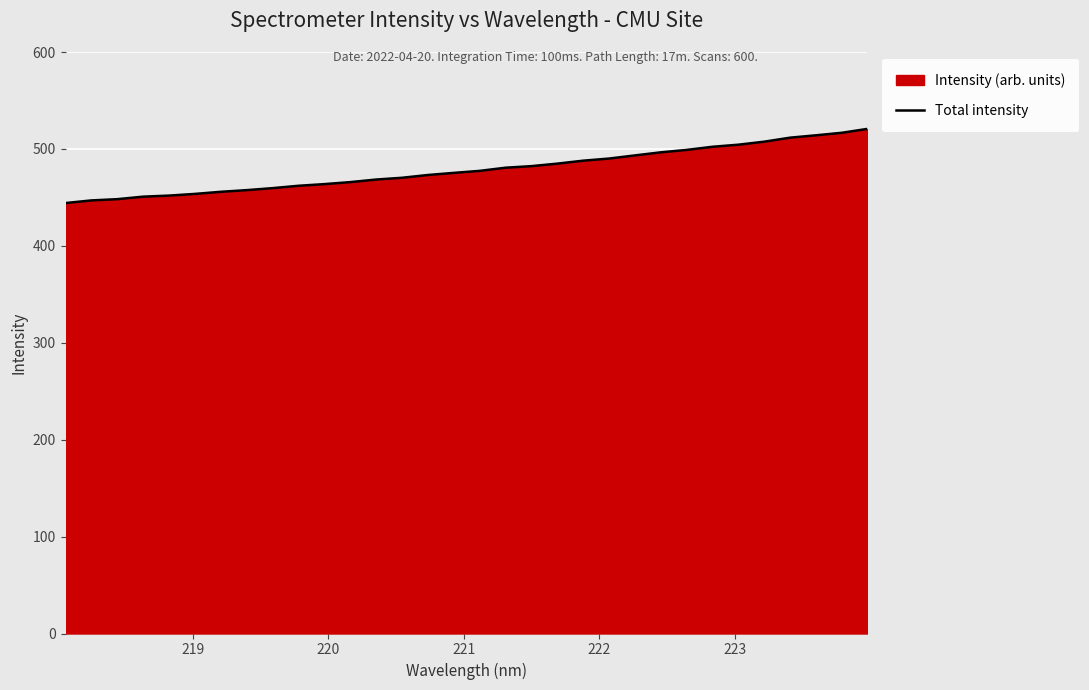

What is the greatest value displayed?

520.7